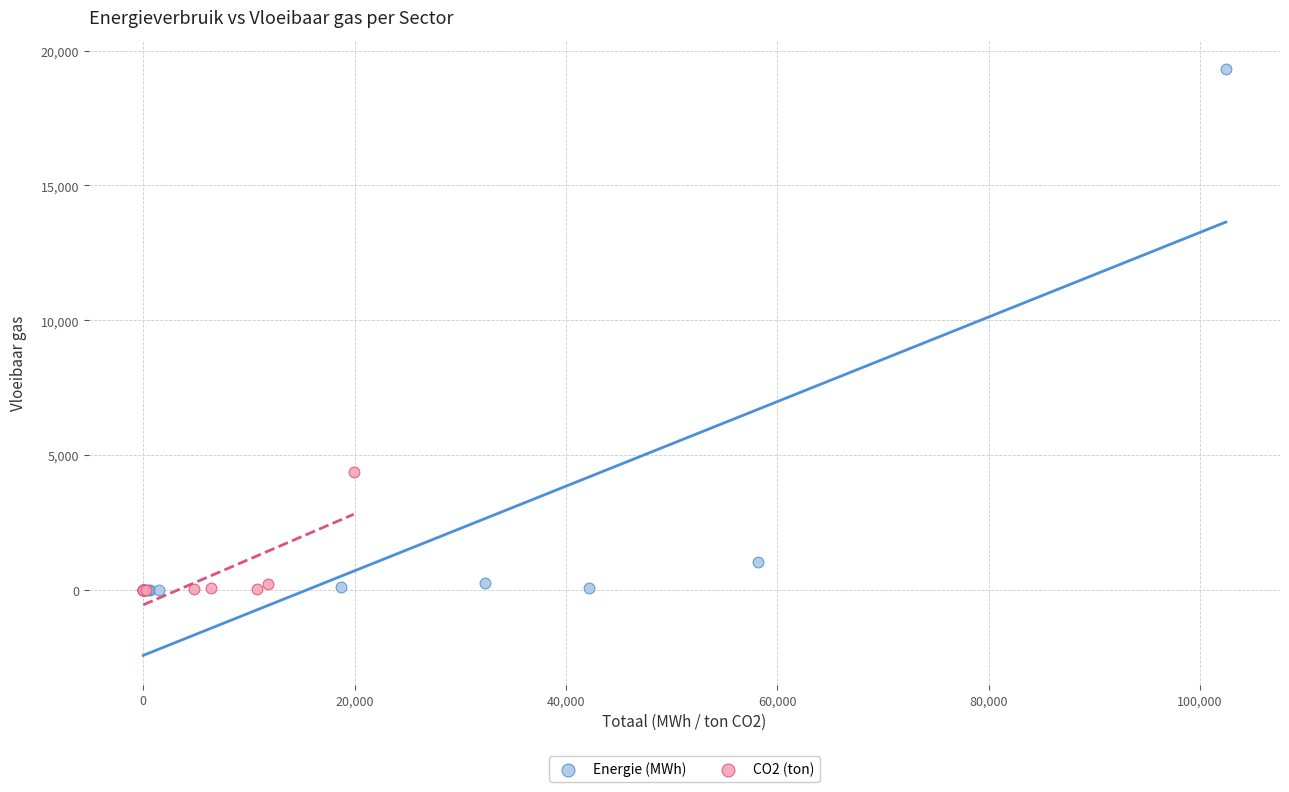

Which series contains the highest Y value?

Energie (MWh)